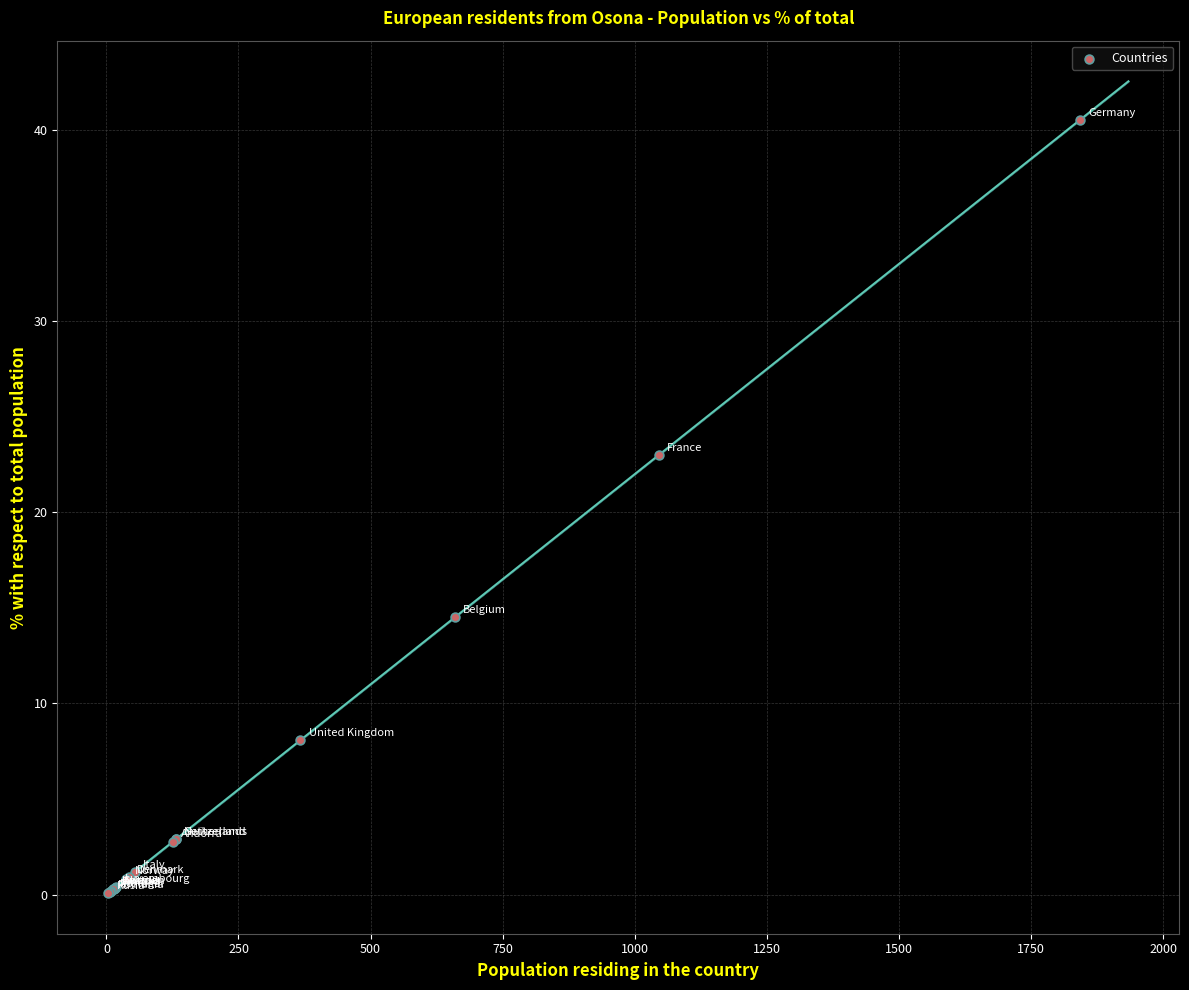

What Y value in the scatter plot is closest to 20?

23.0